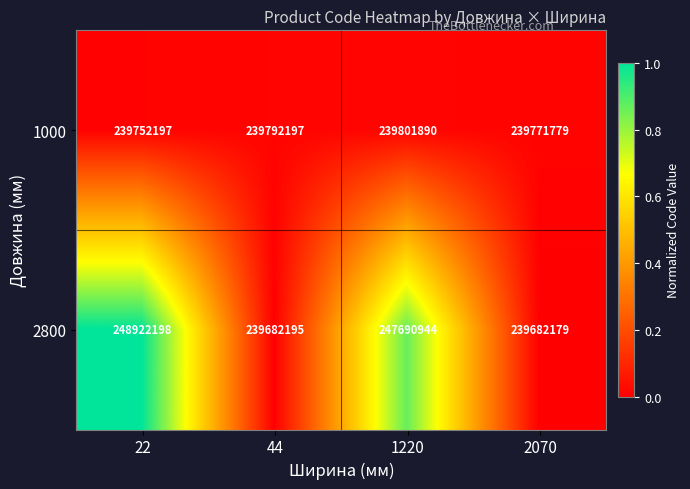

List the series in order of their peak value, highest first.

2800, 1000